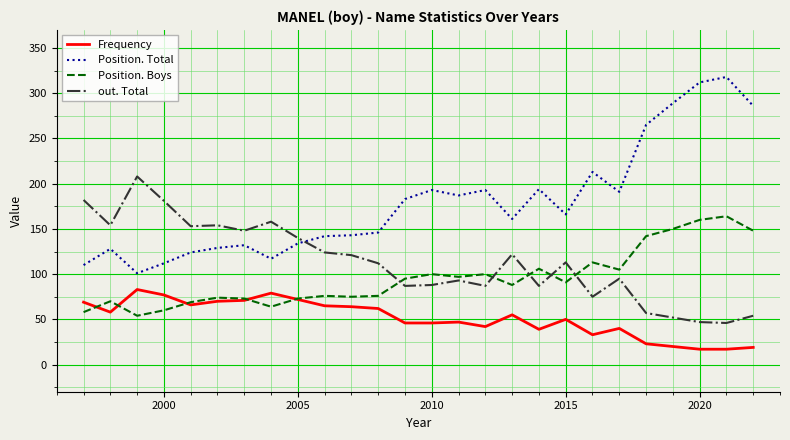

Which series has the widest spread of values?

Position. Total